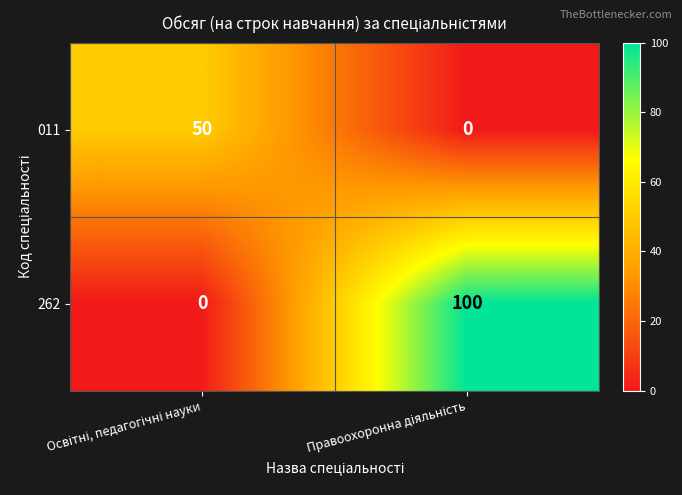

List the series in order of their peak value, lowest first.

011, 262